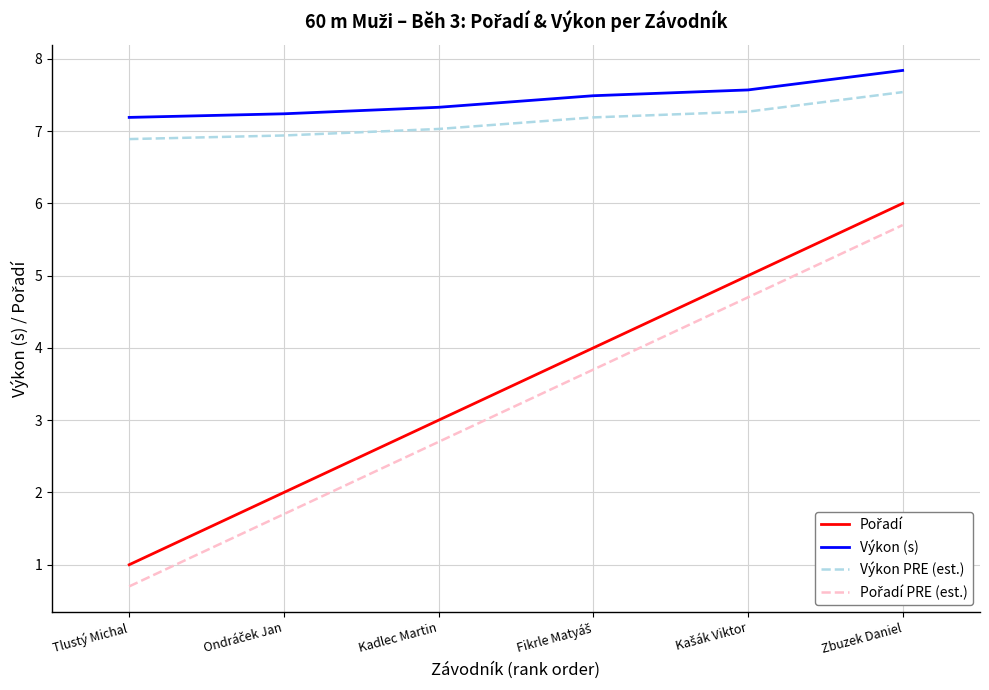

At how many categories does at least one series exceed 7?

6